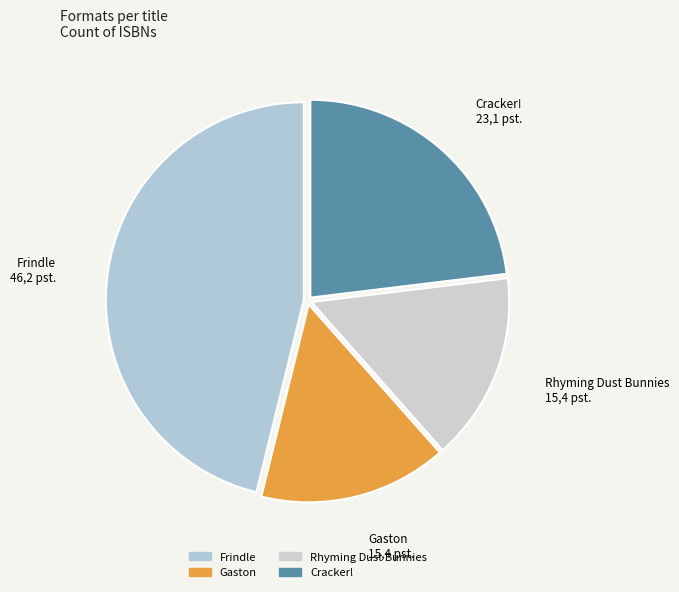

What is the ratio of the value at Cracker! to the value at Rhyming Dust Bunnies?

1.5